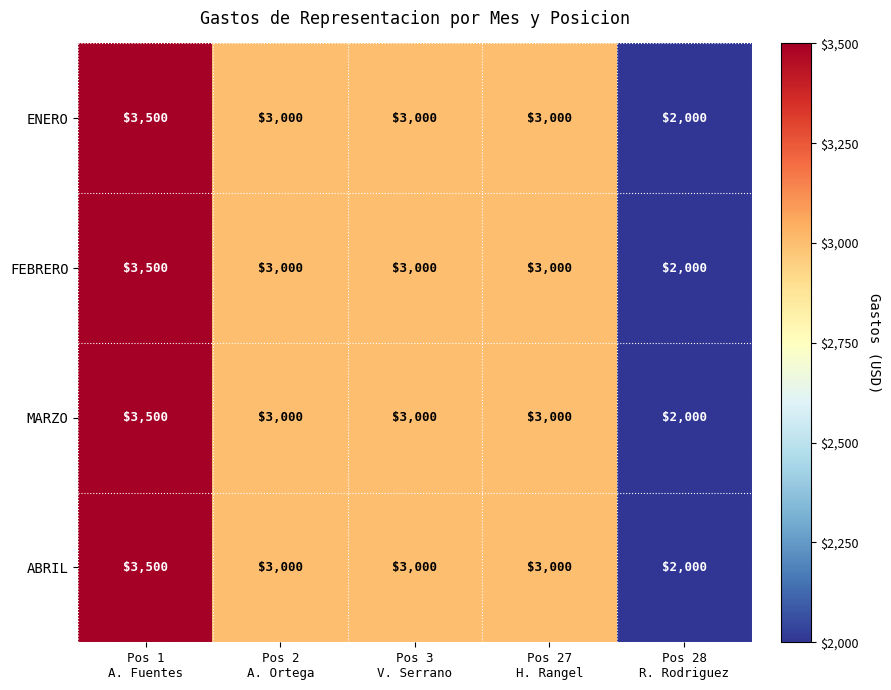

What is the greatest value displayed?

3500